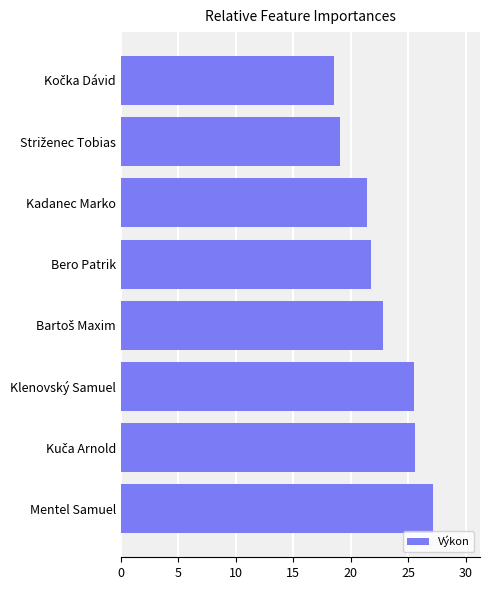

How many distinct data groups are displayed?

1